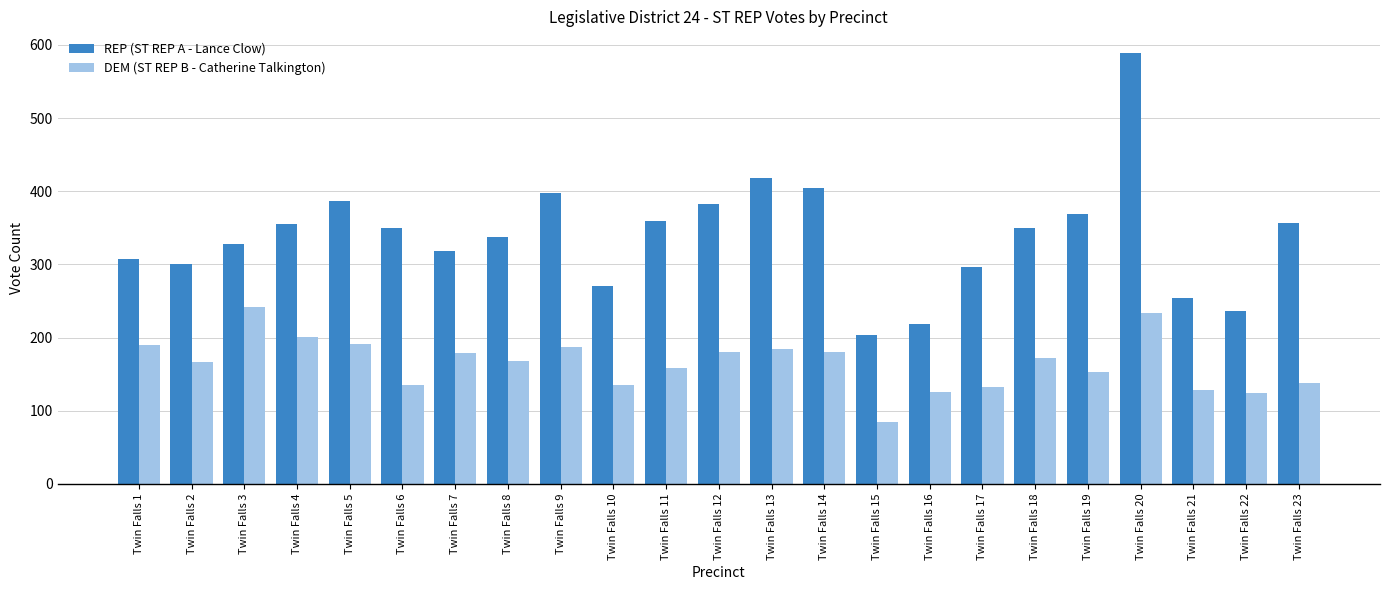

Which category has the highest value across all series?

Twin Falls 20